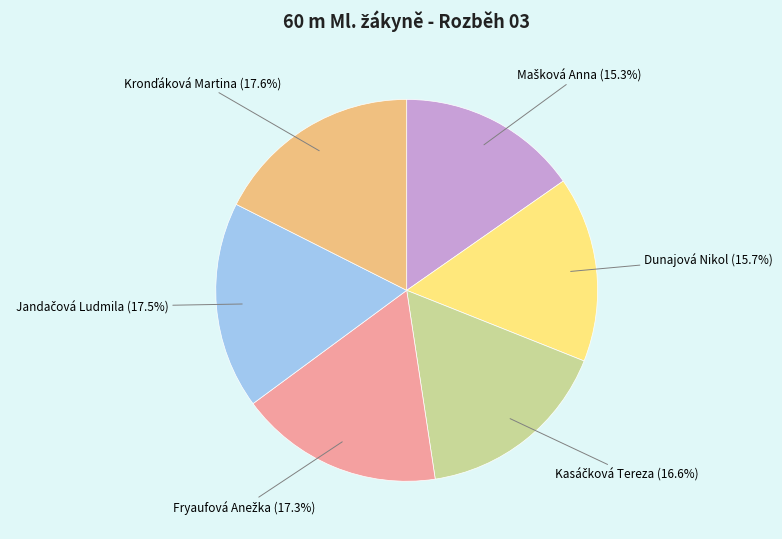

How many slices are in this pie chart?

6